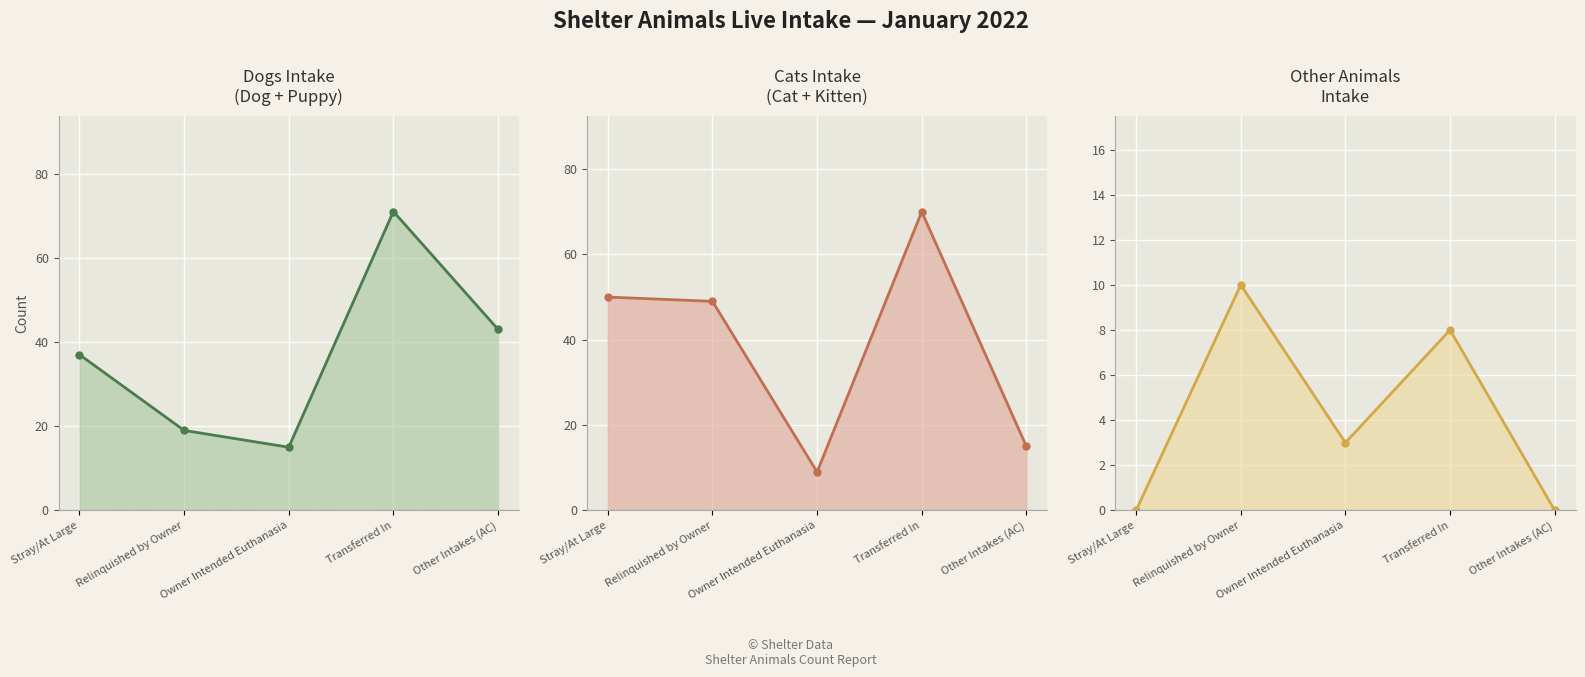

Which series has the largest total across all categories?

Cats Intake (Cat + Kitten) line